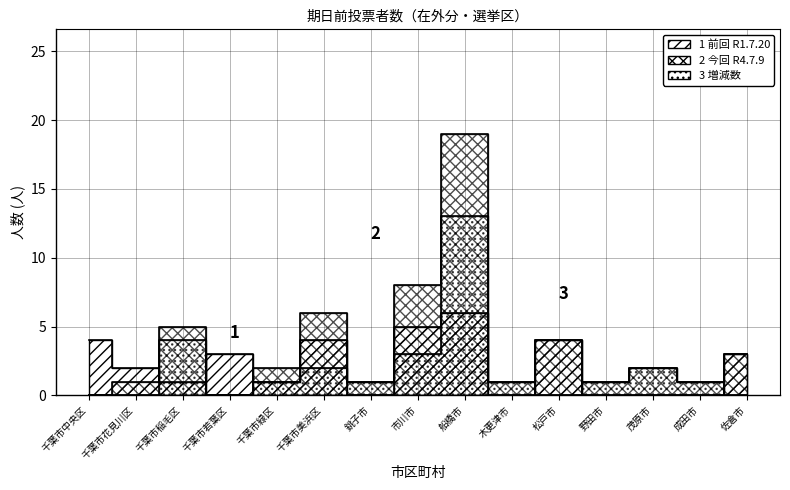

At which category is the sum across all series the highest?

船橋市